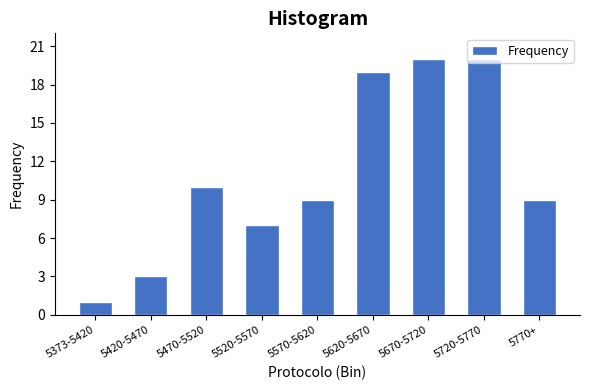

What position from the left is 5373-5420?

1